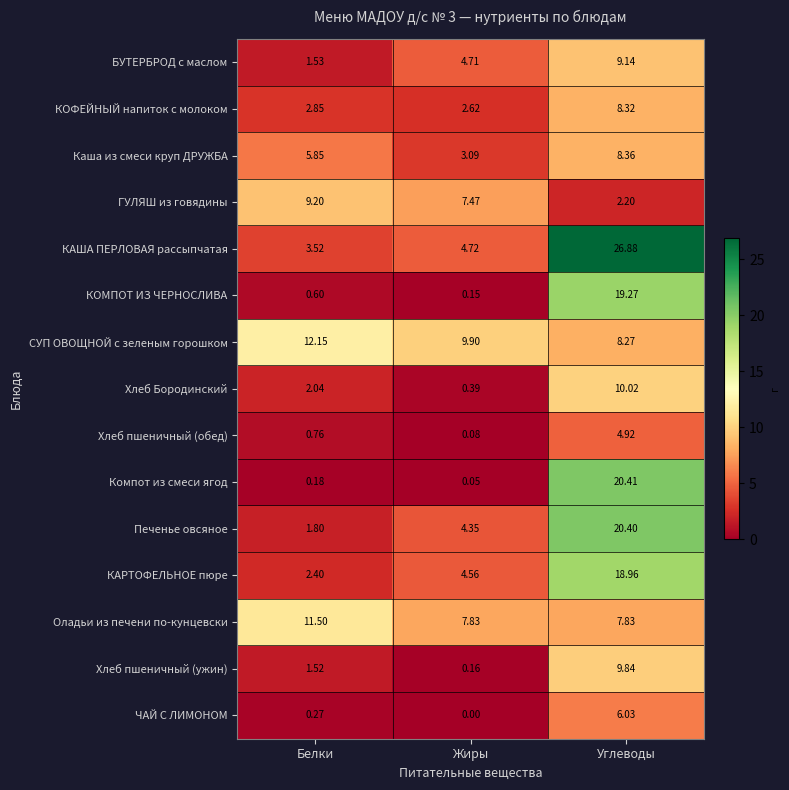

Where does the КАРТОФЕЛЬНОЕ пюре series first go above 4?

Жиры